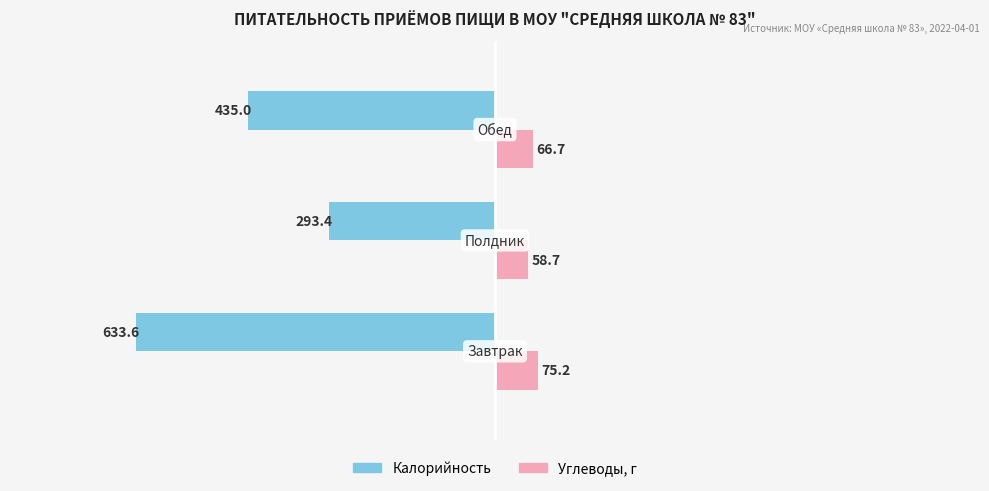

Which series has the largest range (max minus min)?

Калорийность